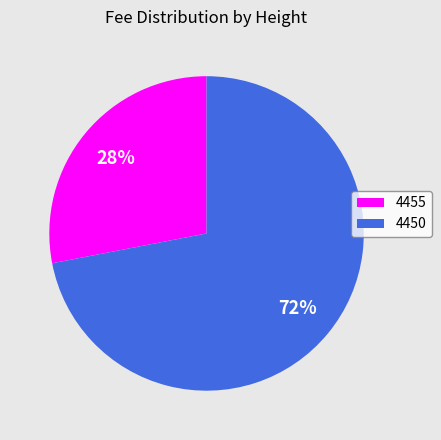

Which slice represents more than half of the pie?

4450